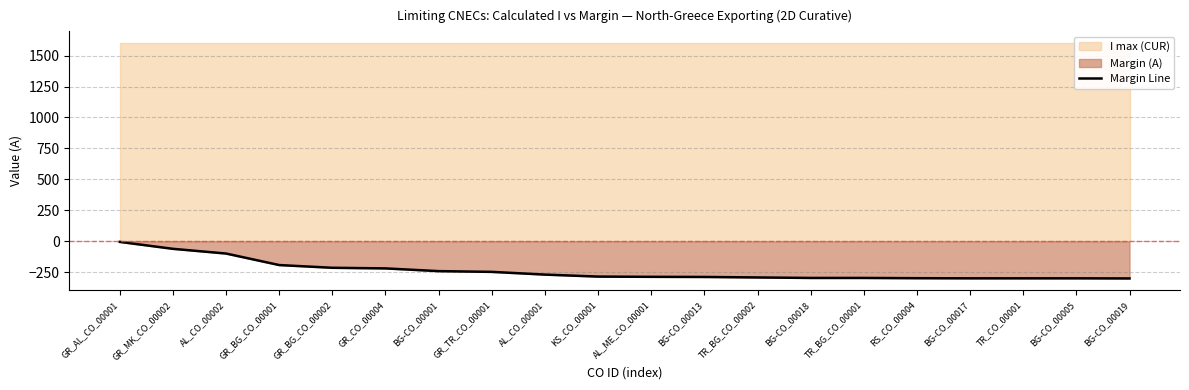

Reading left to right, list all the values displayed in this chart.

GR_AL_CO_00001=-4	GR_MK_CO_00002=-60	AL_CO_00002=-98	GR_BG_CO_00001=-191	GR_BG_CO_00002=-213	GR_CO_00004=-218	BG-CO_00001=-240	GR_TR_CO_00001=-246	AL_CO_00001=-268	KS_CO_00001=-284	AL_ME_CO_00001=-286	BG-CO_00013=-287	TR_BG_CO_00002=-291	BG-CO_00018=-295	TR_BG_CO_00001=-295	RS_CO_00004=-297	BG-CO_00017=-298	TR_CO_00001=-298	BG-CO_00005=-298	BG-CO_00019=-299